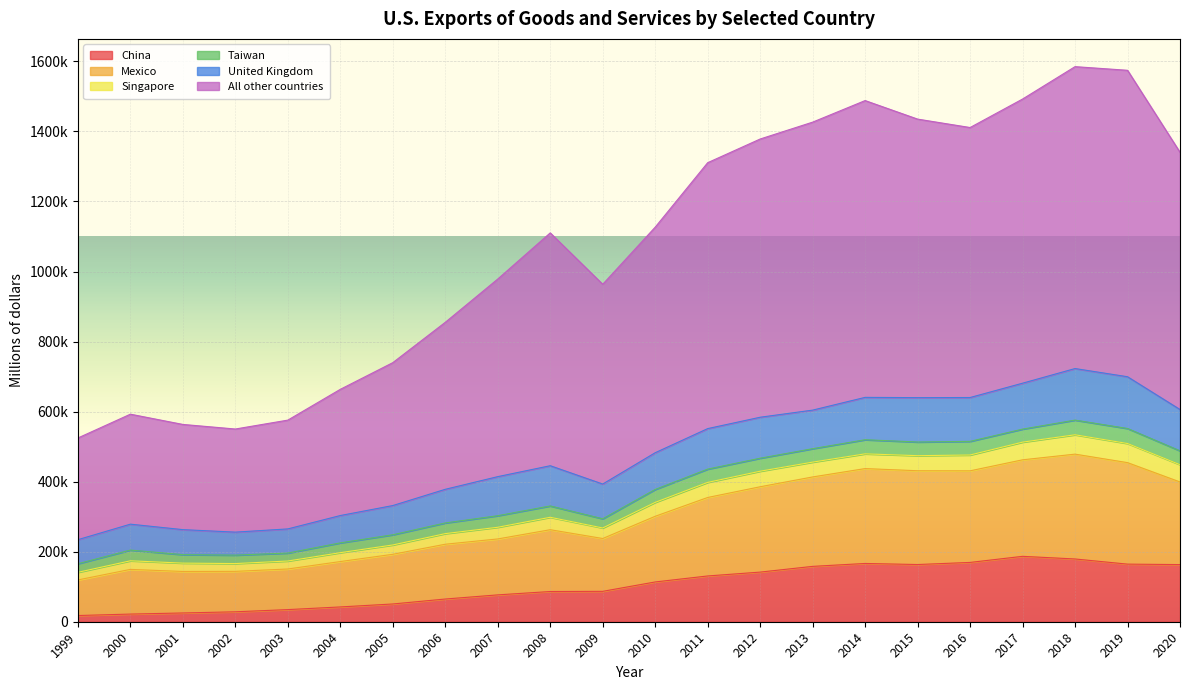

Where does the China series first go above 113576?

2011